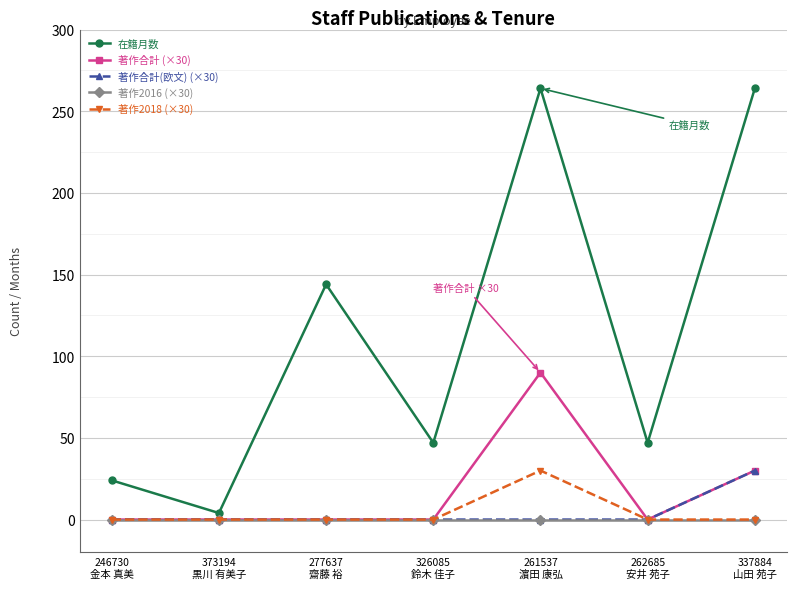

How many lines are shown in the chart?

5